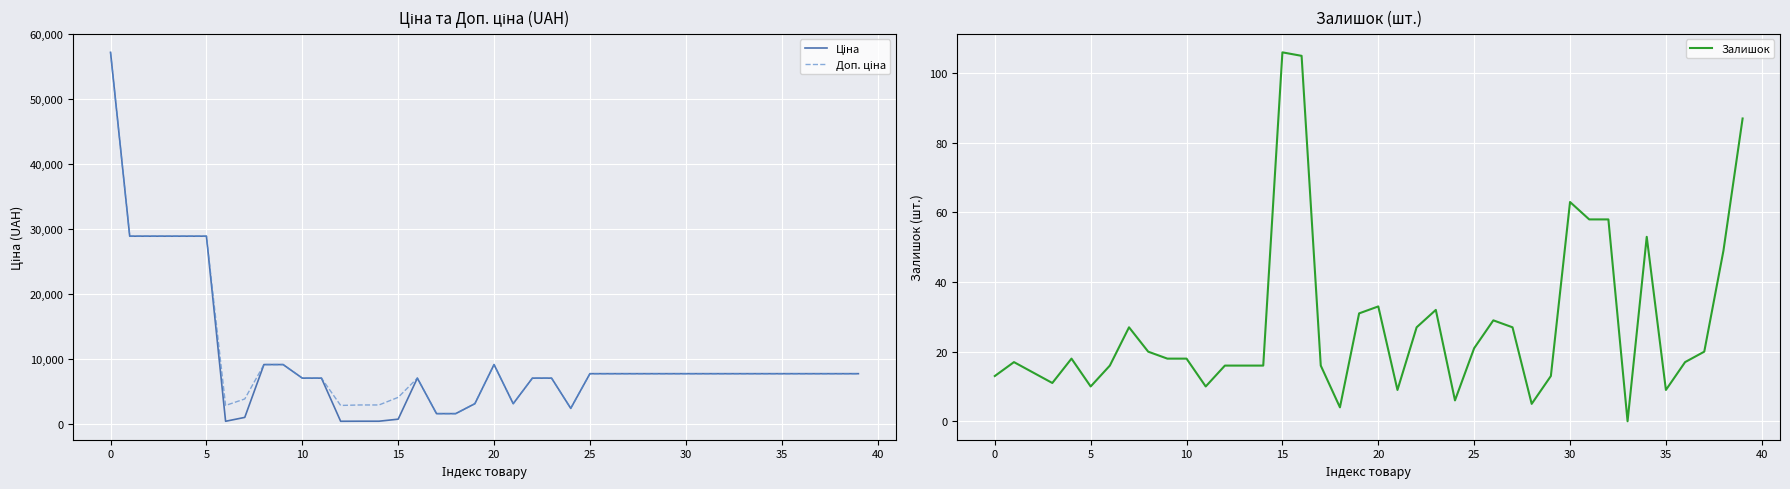

What is the label of the 39th point from the left?

38